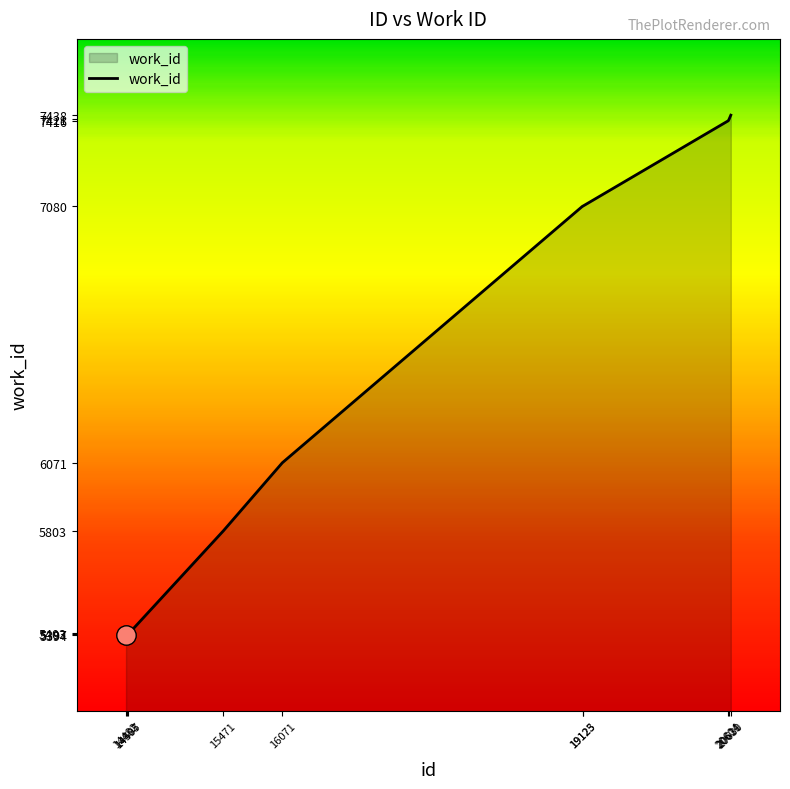

Where is the data nearest to the value 6416?

16071